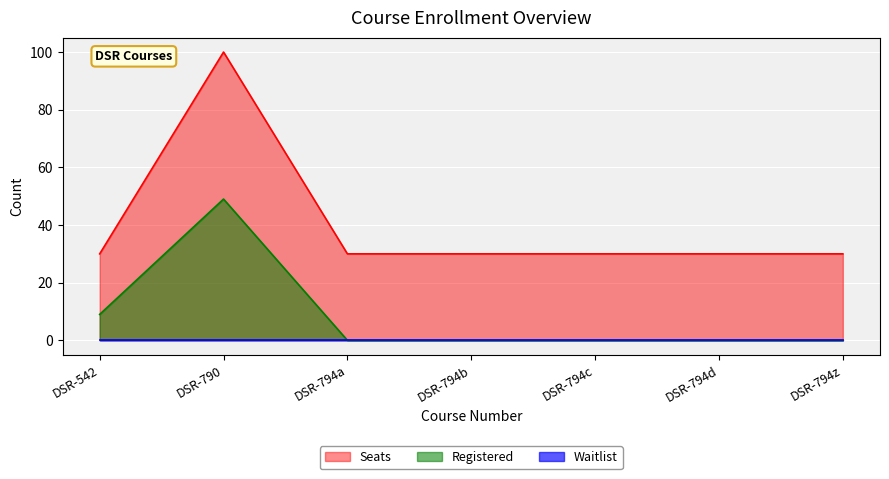

What is the difference between the Registered values at DSR-794d and DSR-542?

9